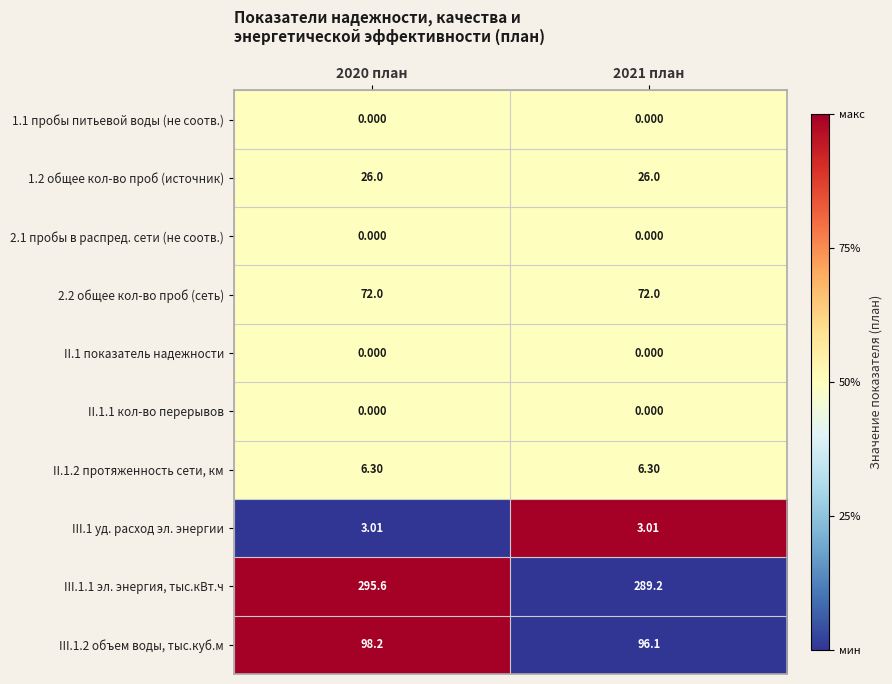

Is the value of II.1 показатель надежности at 2021 план greater than the value of III.1.1 эл. энергия, тыс.кВт.ч at 2020 план?

No